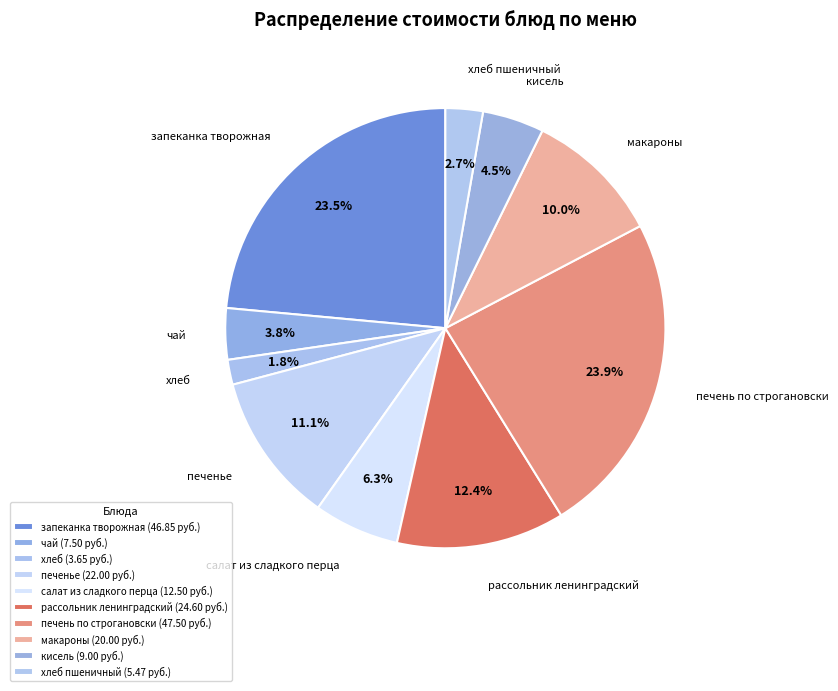

To the nearest percent, what is the combined percentage of кисель and хлеб пшеничный?

7%